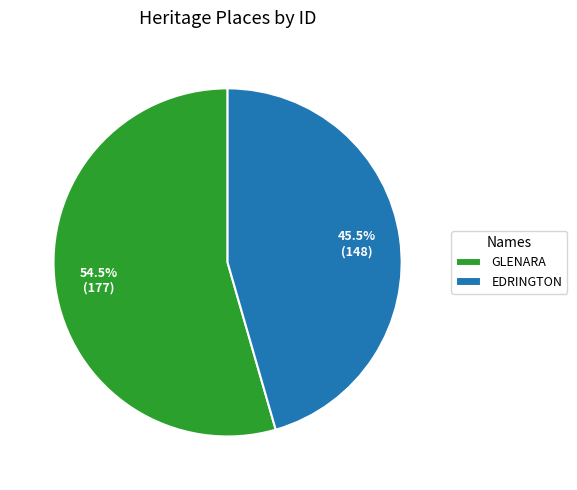

True or false: GLENARA accounts for 41% of the total.

False